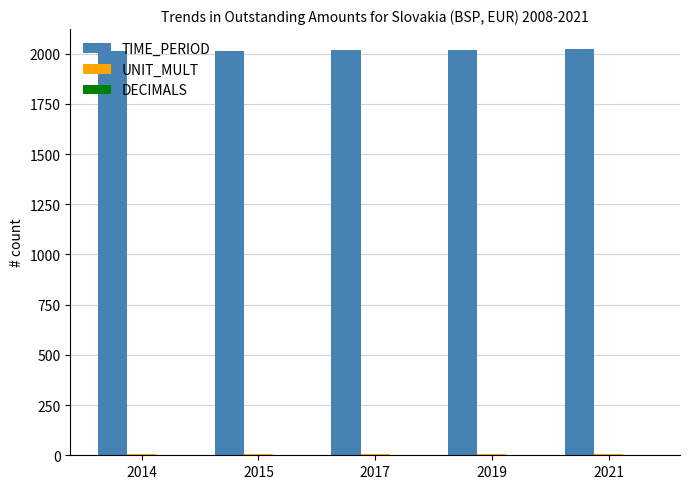

The value of TIME_PERIOD at 2019 is 628. True or false?

False